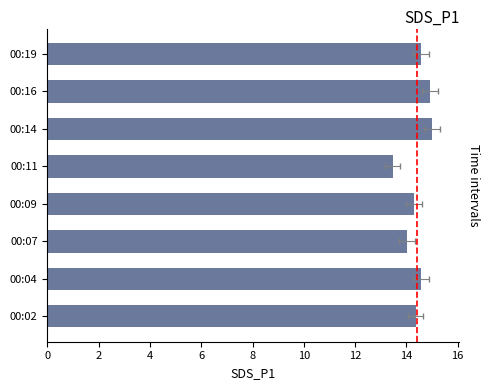

The value at 00:04 is 20.1. True or false?

False